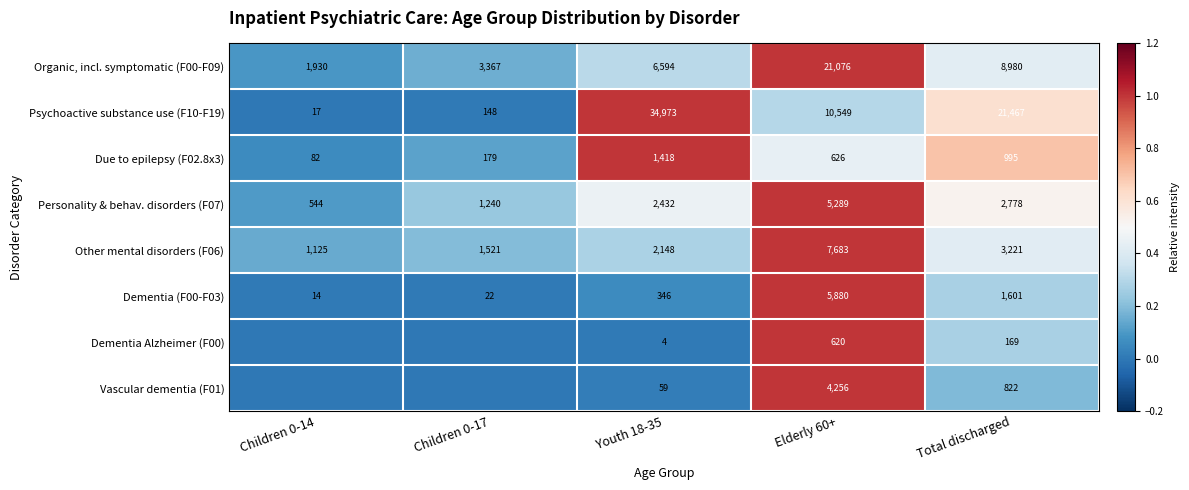

What is the difference between the maximum and minimum values in the Dementia (F00-F03) series?

5866